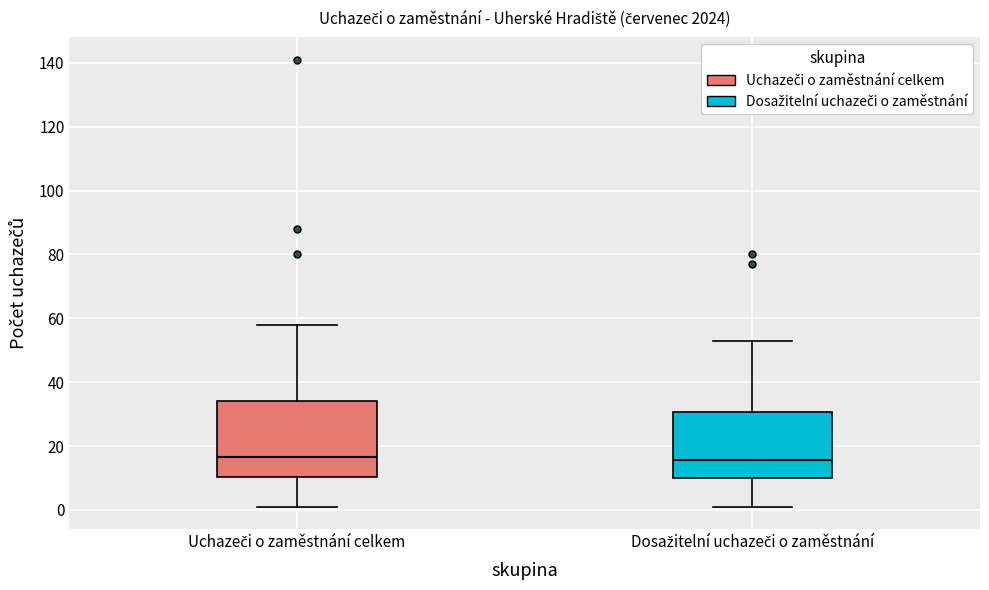

Reading left to right, transcribe this box plot: for each box, give where its median line is, the range the box spans, and where its two whiskers end, as read against the y-axis. The values are not printed on the chart, so give them approximately, as read against the axis.

Uchazeči o zaměstnání celkem: median 16, box 10 to 34, whiskers 2 to 58
Dosažitelní uchazeči o zaměstnání: median 16, box 10 to 30, whiskers 2 to 54